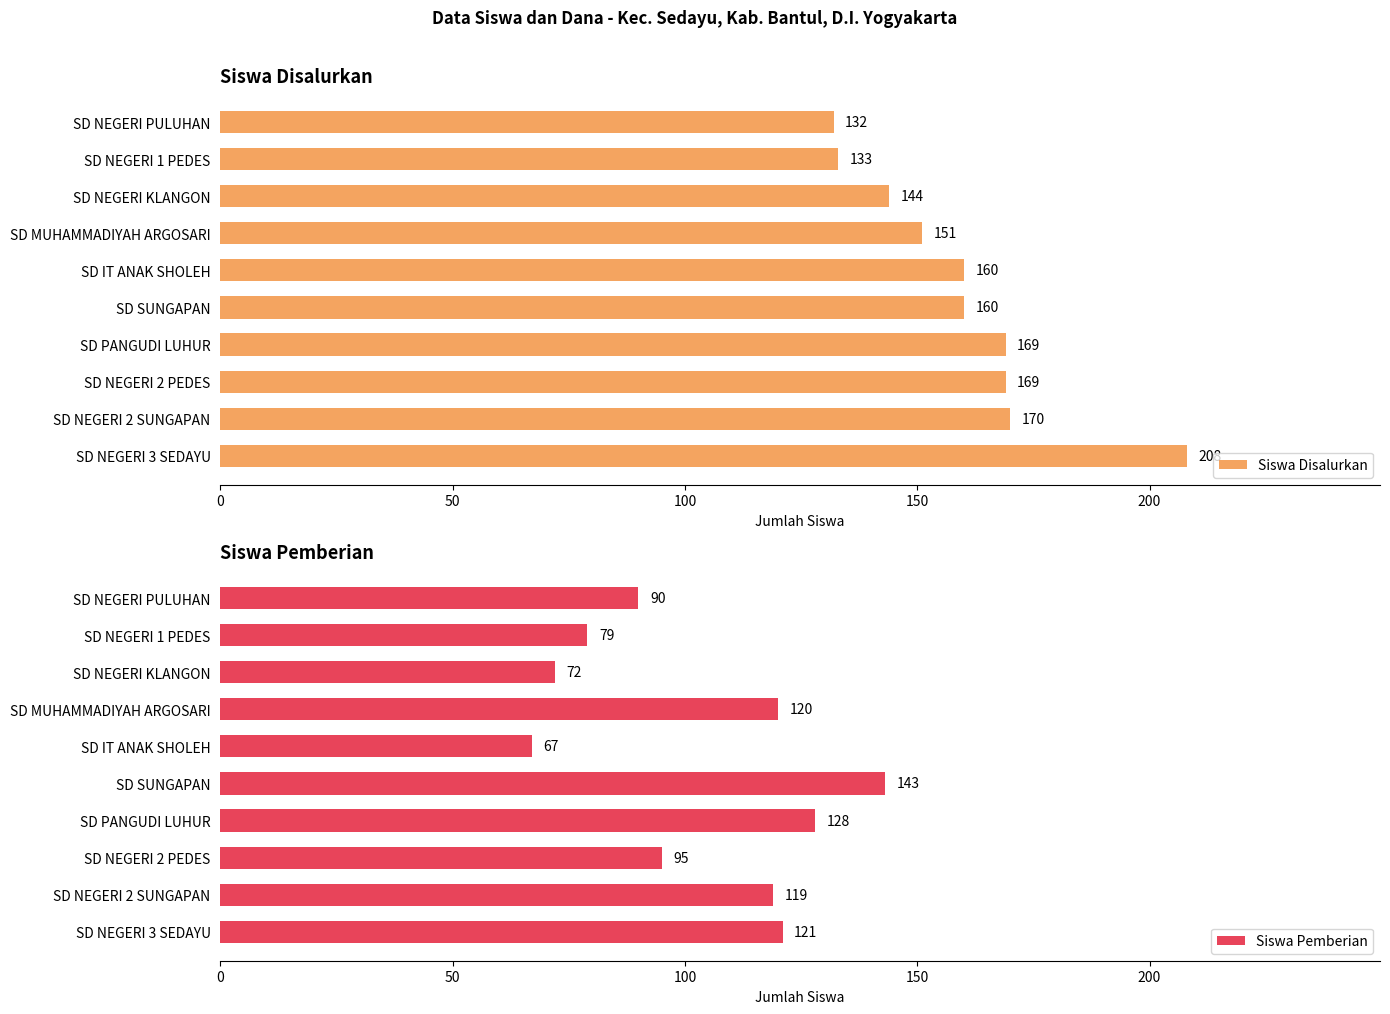

Which series has the largest total across all categories?

Siswa Disalurkan